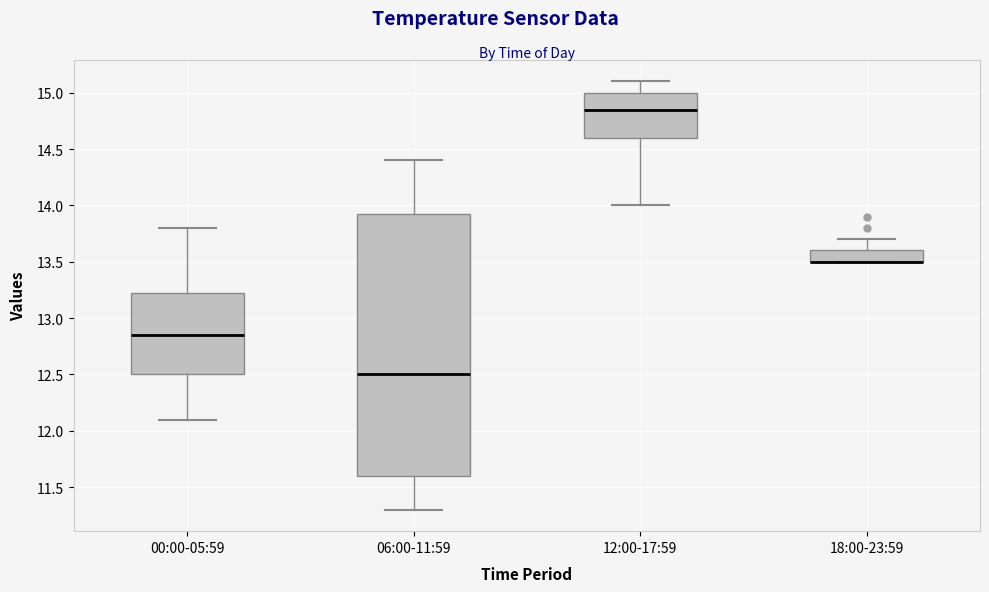

Reading left to right, transcribe this box plot: for each box, give where its median line is, the range the box spans, and where its two whiskers end, as read against the y-axis. The values are not printed on the chart, so give them approximately, as read against the axis.

00:00-05:59: median 12.85, box 12.50 to 13.25, whiskers 12.10 to 13.80
06:00-11:59: median 12.50, box 11.60 to 13.95, whiskers 11.30 to 14.40
12:00-17:59: median 14.85, box 14.60 to 15.00, whiskers 14.00 to 15.10
18:00-23:59: median 13.50 (drawn on the box's lower edge), box 13.50 to 13.60, whiskers 13.50 to 13.70